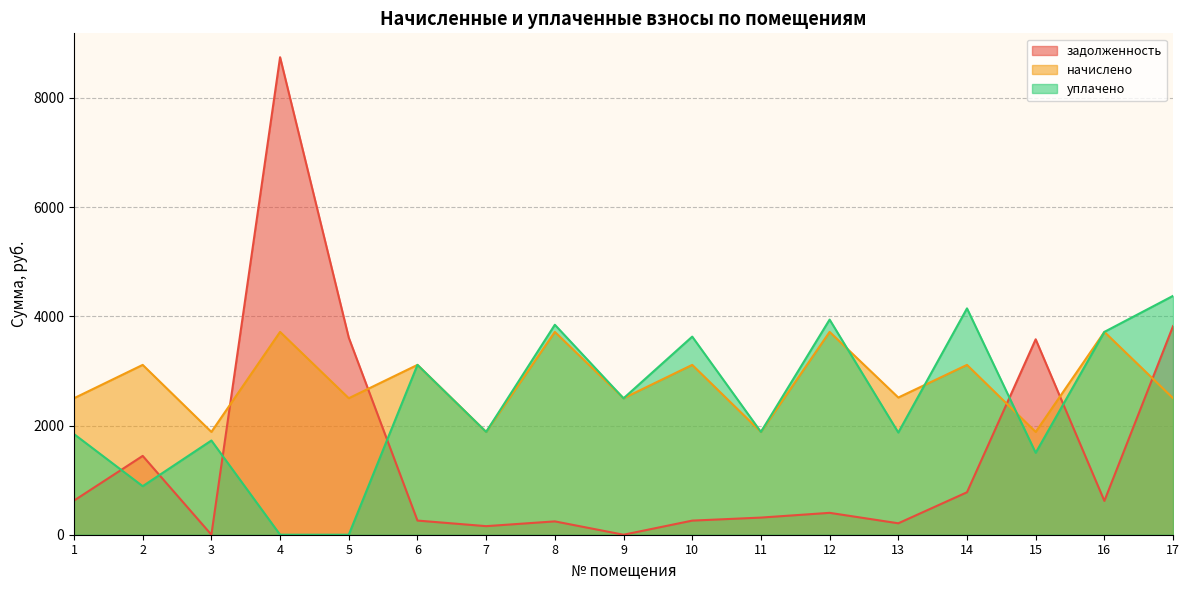

At which category does уплачено reach its first local valley?

2